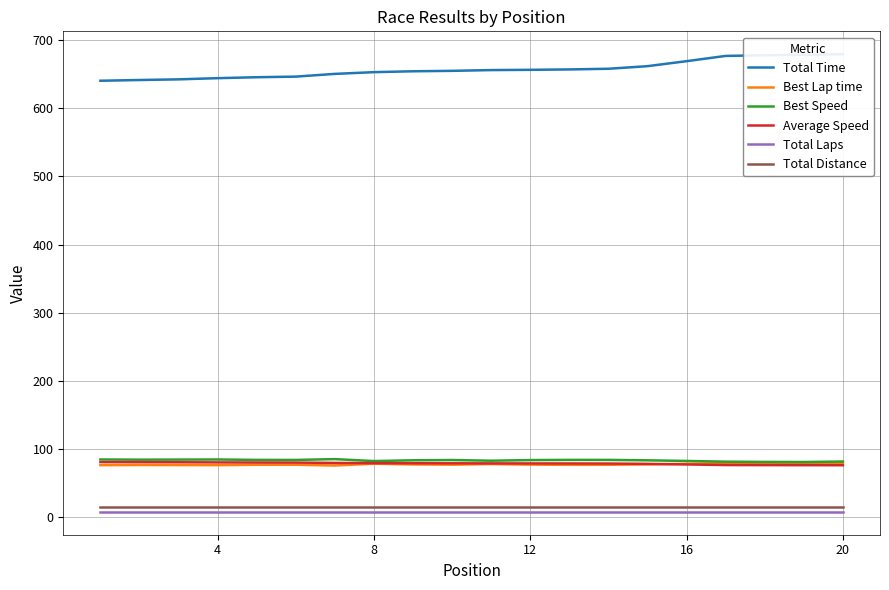

Reading left to right, extract all data points from this chart.

Total Time: 640.2	641.3	642.2	644.0	645.3	646.2	650.2	652.8	654.1	654.7	655.8	656.2	656.8	657.8	661.6	668.9	676.6	677.6	678.3	679.1
Best Lap time: 76.4	76.7	76.6	76.5	77.0	77.1	76.0	78.6	77.5	77.2	78.1	77.2	77.0	77.0	77.5	78.4	79.4	79.8	79.9	79.2
Best Speed: 84.8	84.5	84.6	84.8	84.2	84.1	85.3	82.5	83.6	84.0	83.0	83.9	84.2	84.2	83.6	82.6	81.6	81.2	81.1	81.8
Average Speed: 81.0	80.8	80.7	80.5	80.3	80.2	79.7	79.4	79.3	79.2	79.0	79.0	78.9	78.8	78.4	77.5	76.6	76.5	76.4	76.3
Total Laps: 8.0	8.0	8.0	8.0	8.0	8.0	8.0	8.0	8.0	8.0	8.0	8.0	8.0	8.0	8.0	8.0	8.0	8.0	8.0	8.0
Total Distance: 14.4	14.4	14.4	14.4	14.4	14.4	14.4	14.4	14.4	14.4	14.4	14.4	14.4	14.4	14.4	14.4	14.4	14.4	14.4	14.4